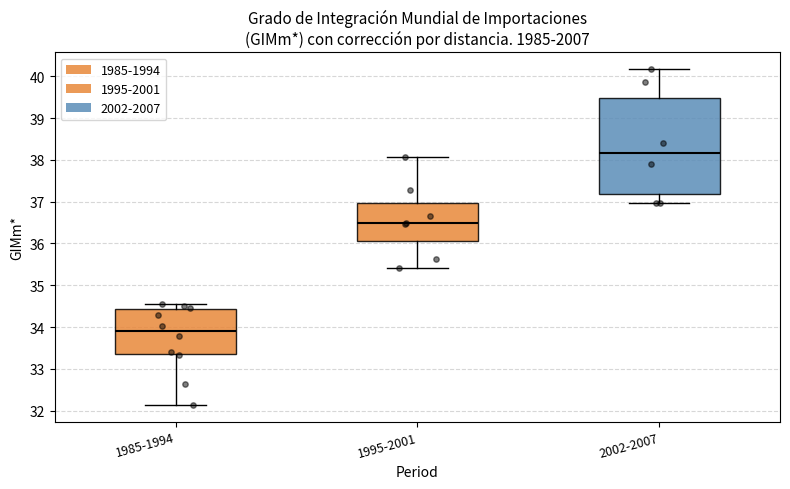

Reading left to right, read every box against the y-axis: the position of its median line, the range the box covers, and the ends of its whiskers. The values are not printed on the chart, so give them approximately, as read against the axis.

1985-1994: median 33.9, box 33.3 to 34.4, whiskers 32.1 to 34.5
1995-2001: median 36.5, box 36.0 to 37.0, whiskers 35.4 to 38.1
2002-2007: median 38.2, box 37.2 to 39.5, whiskers 37.0 to 40.2